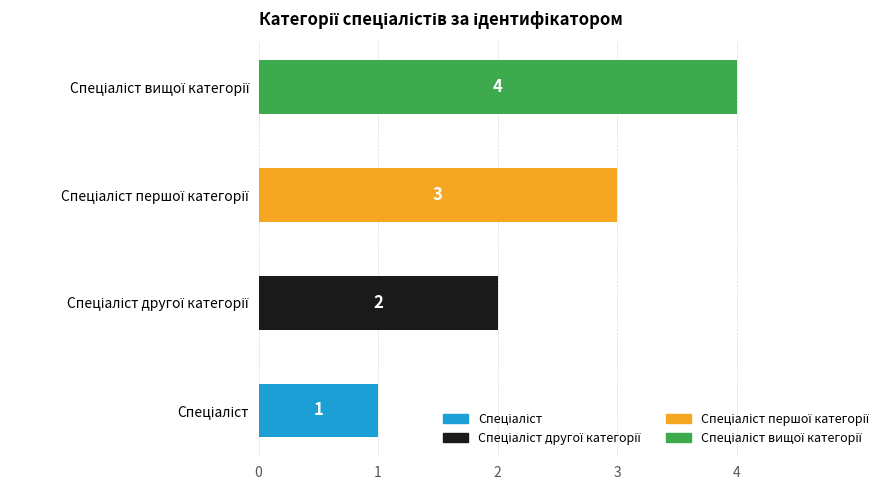

What is the maximum value shown in the chart?

4